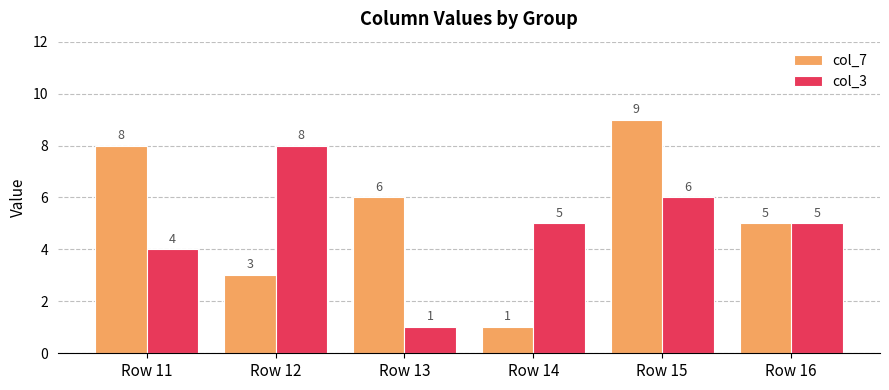

At which label is col_3 closest to 4?

Row 11